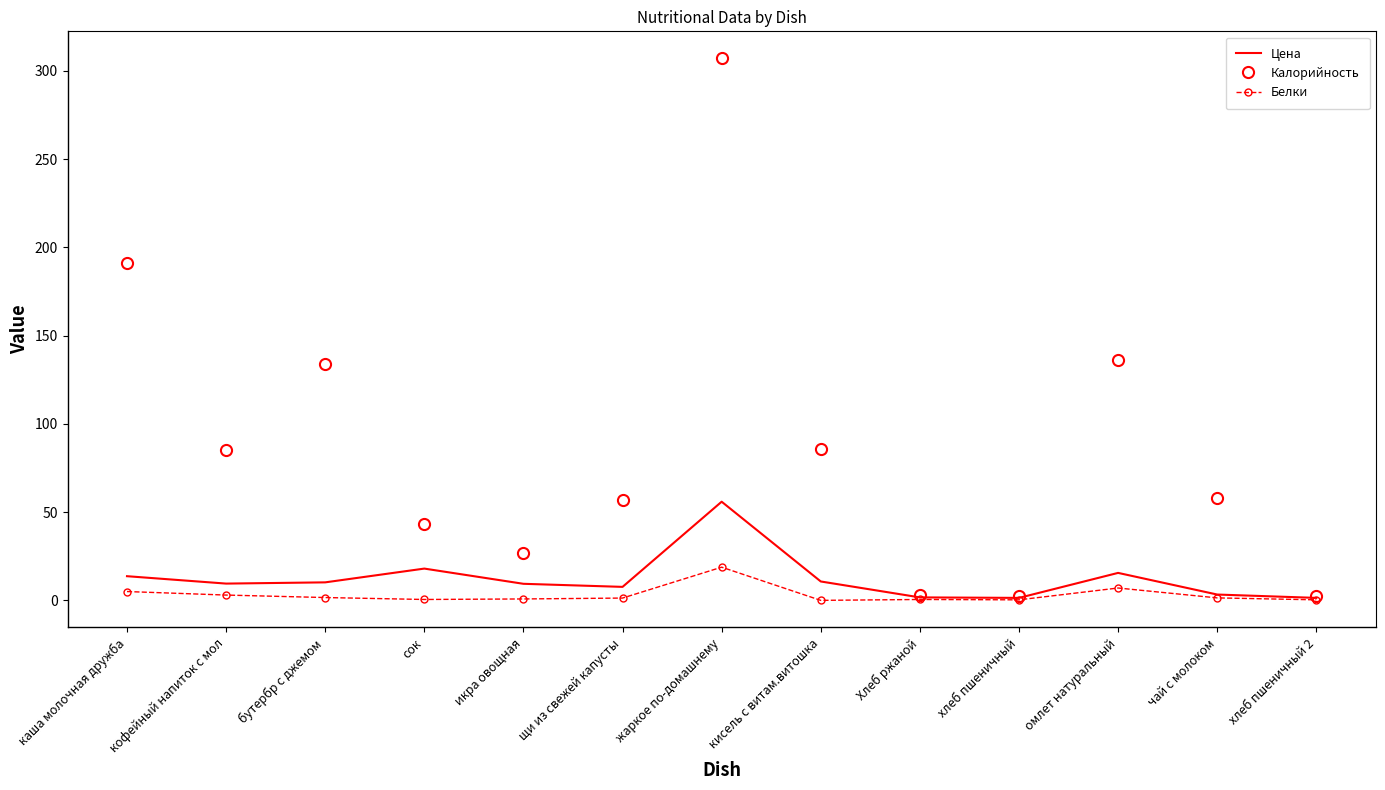

What is the minimum value for Цена?

1.4